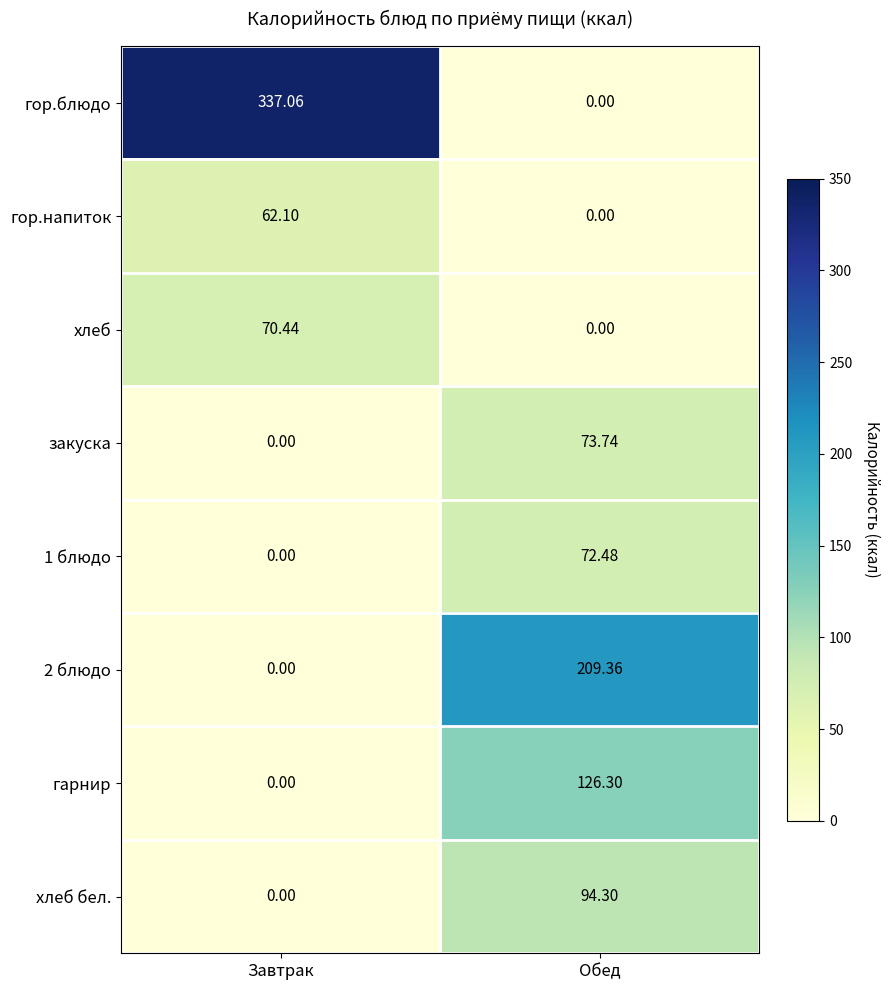

What is the greatest value displayed?

337.1